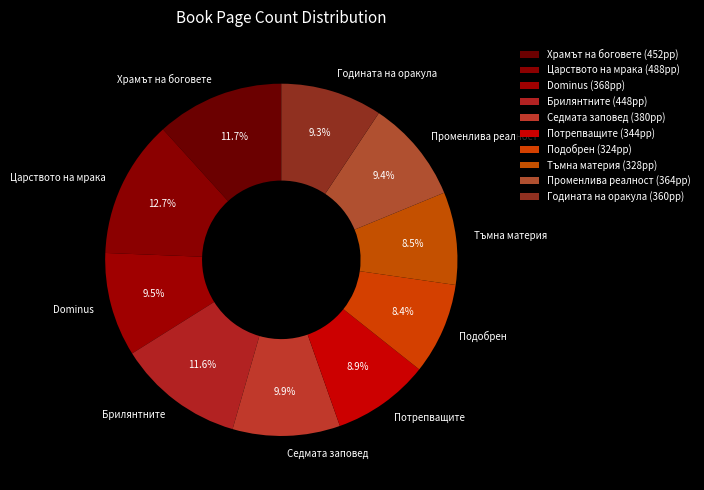

True or false: Годината на оракула accounts for 9% of the total.

True